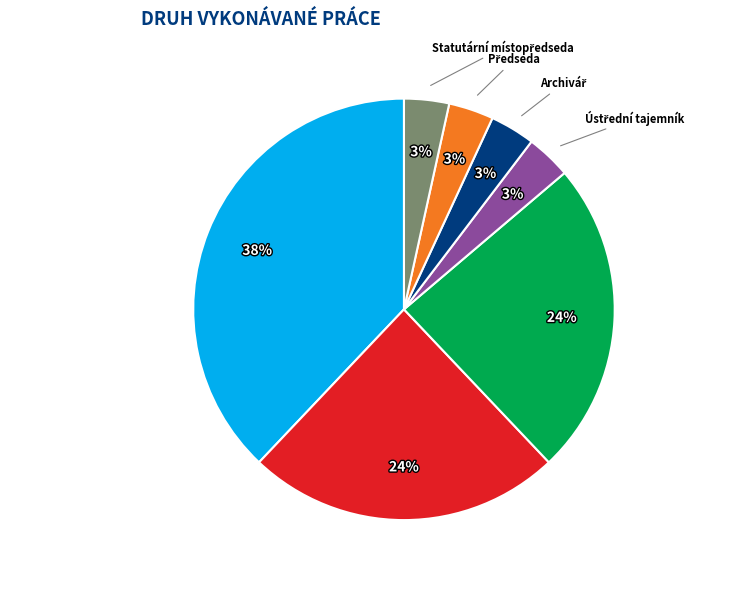

To the nearest percent, what portion does THP práce represent?

24%